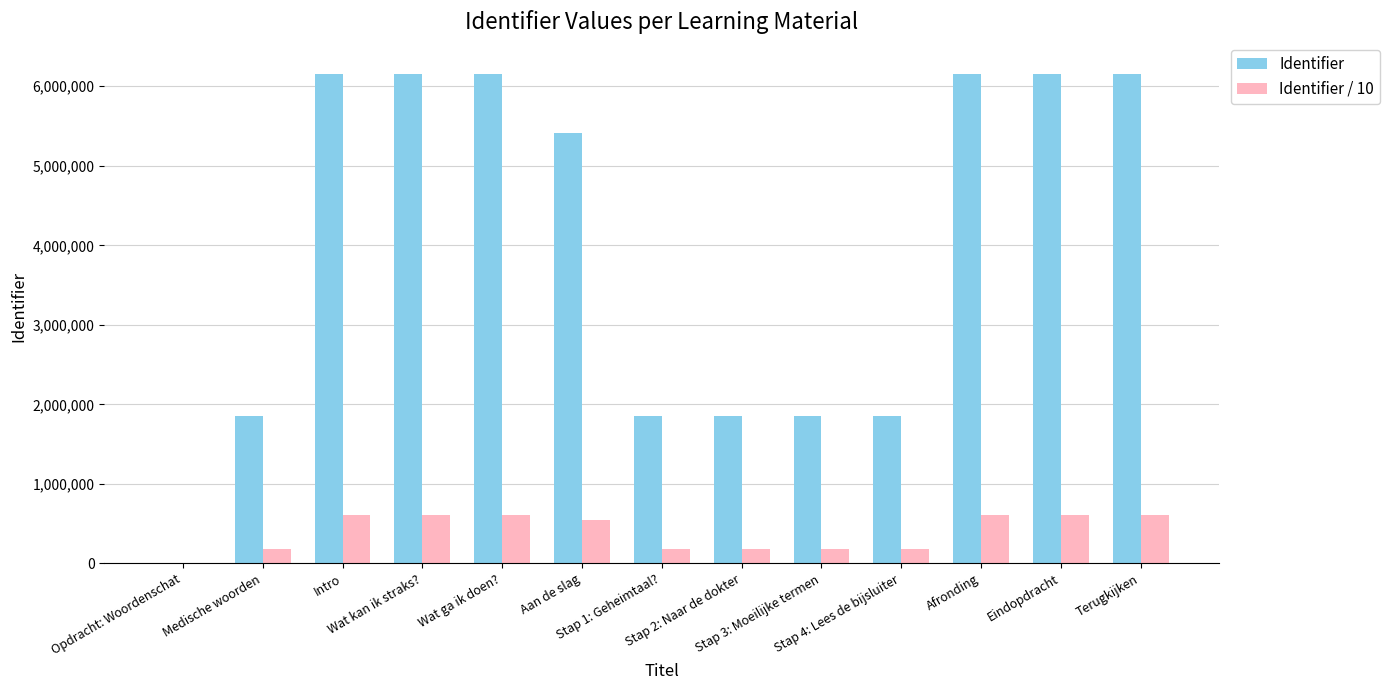

At which label does Identifier / 10 first exceed 541032?

Intro